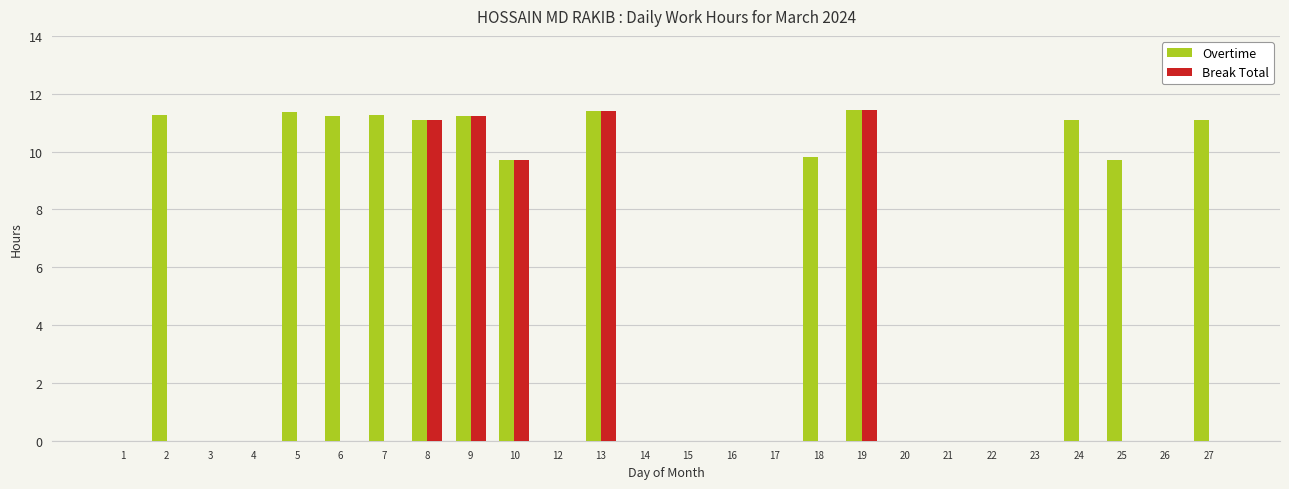

True or false: Break Total has a value of 0.0 at 7.

True